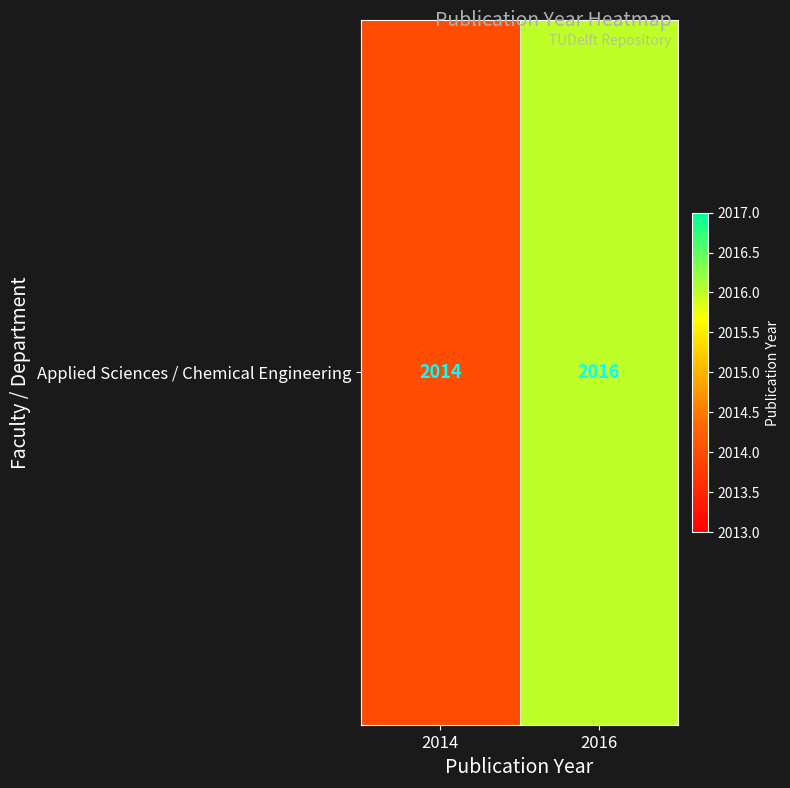

What is the change in value from 2014 to 2016?

+2